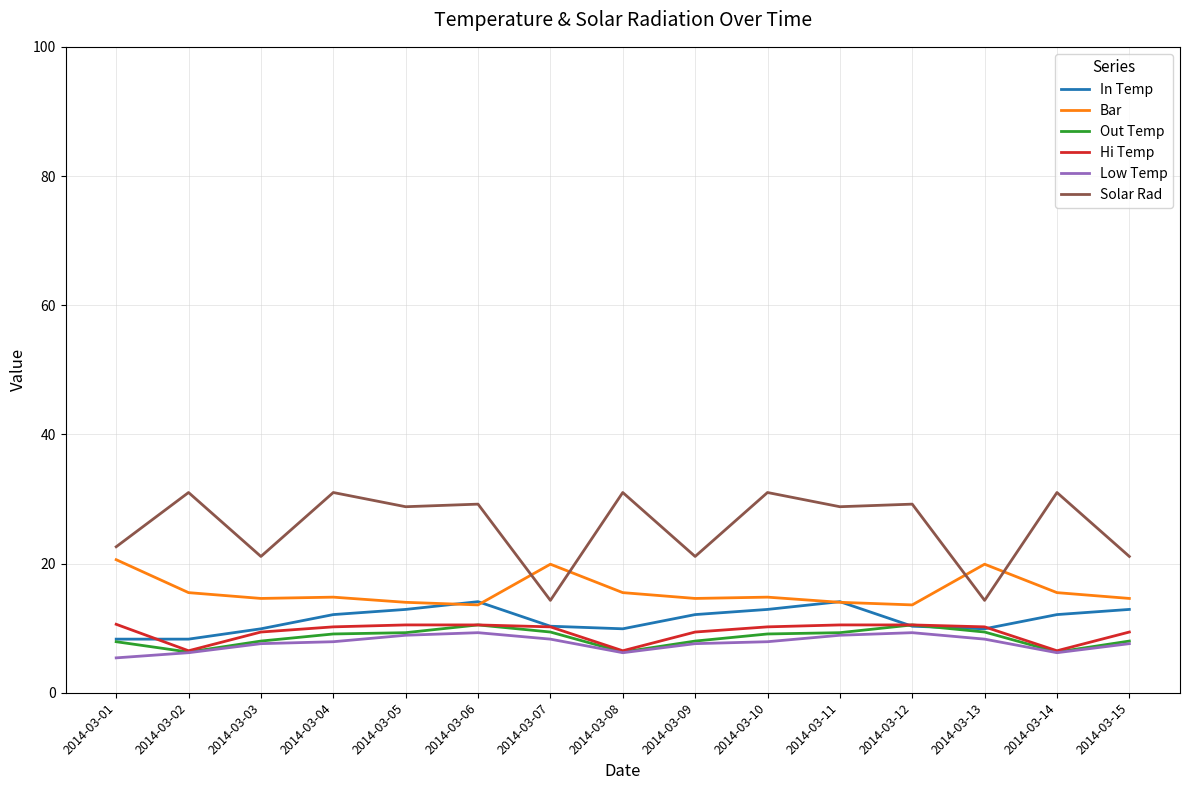

What is the greatest value displayed?

31.0